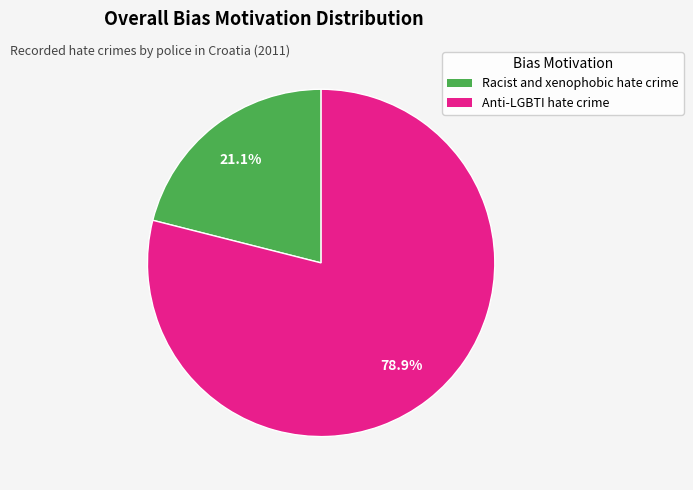

Which category has the biggest portion of the pie?

Anti-LGBTI hate crime